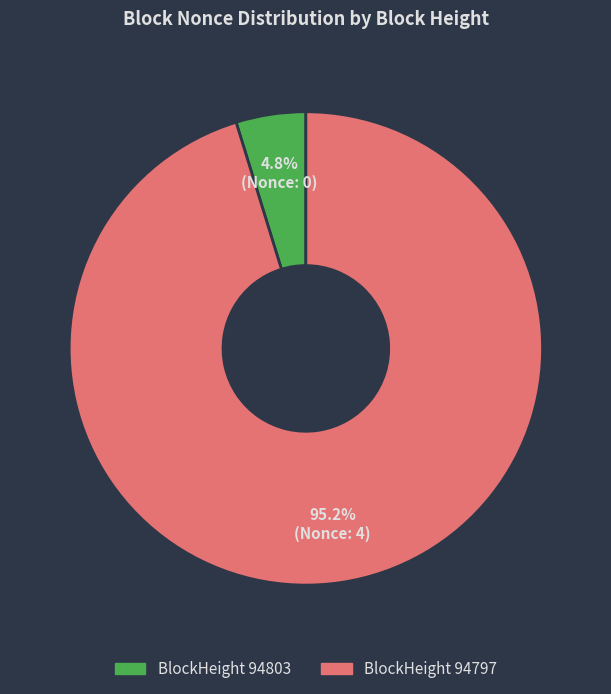

Is there any slice that represents more than half of the pie?

Yes